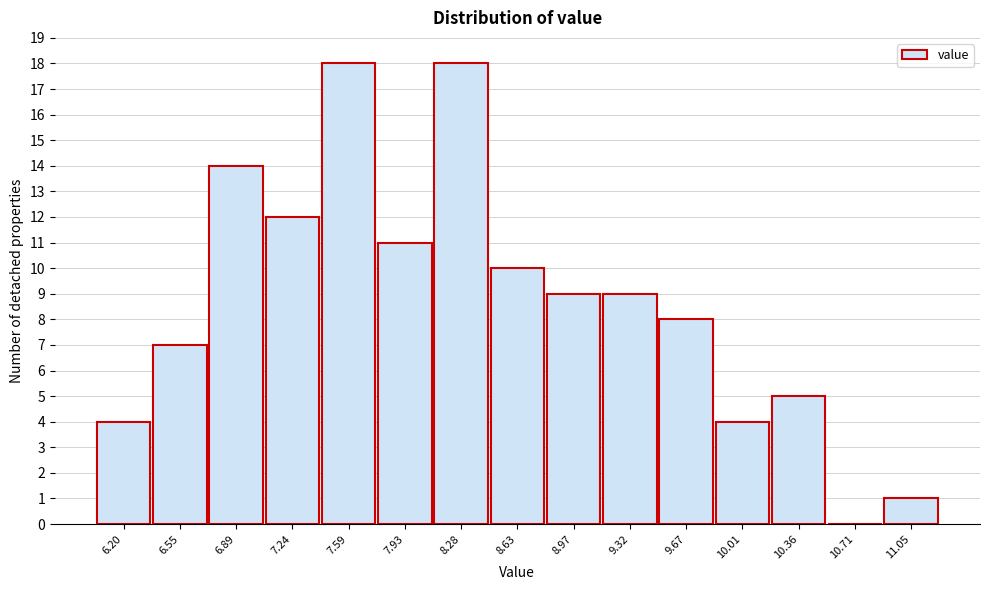

Reading left to right, what are all the values shown in this chart?

6.20=4	6.55=7	6.89=14	7.24=12	7.59=18	7.93=11	8.28=18	8.63=10	8.97=9	9.32=9	9.67=8	10.01=4	10.36=5	10.71=0	11.05=1